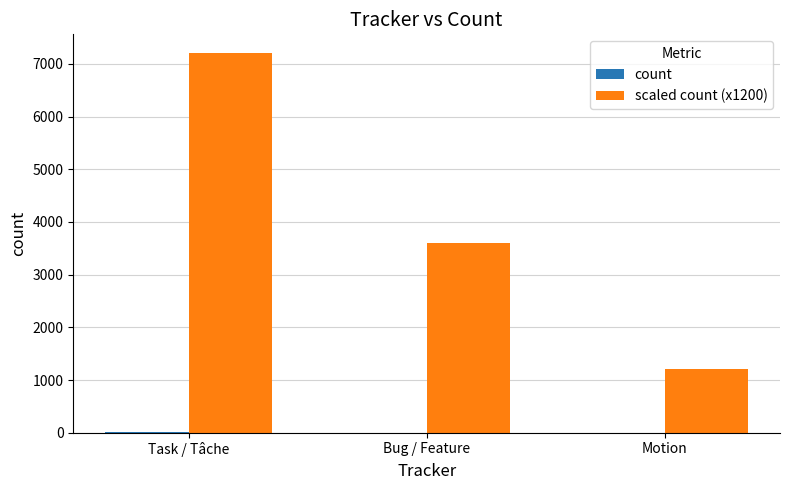

At which category is the sum across all series the highest?

Task / Tâche